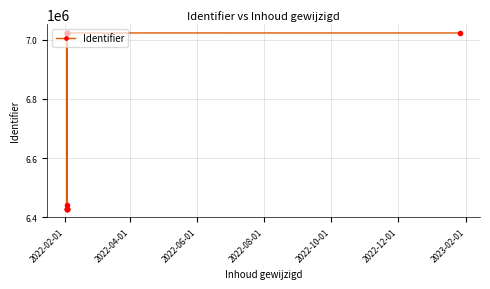

Read the value at 2022-12-01, to the nearest 100.

7023600